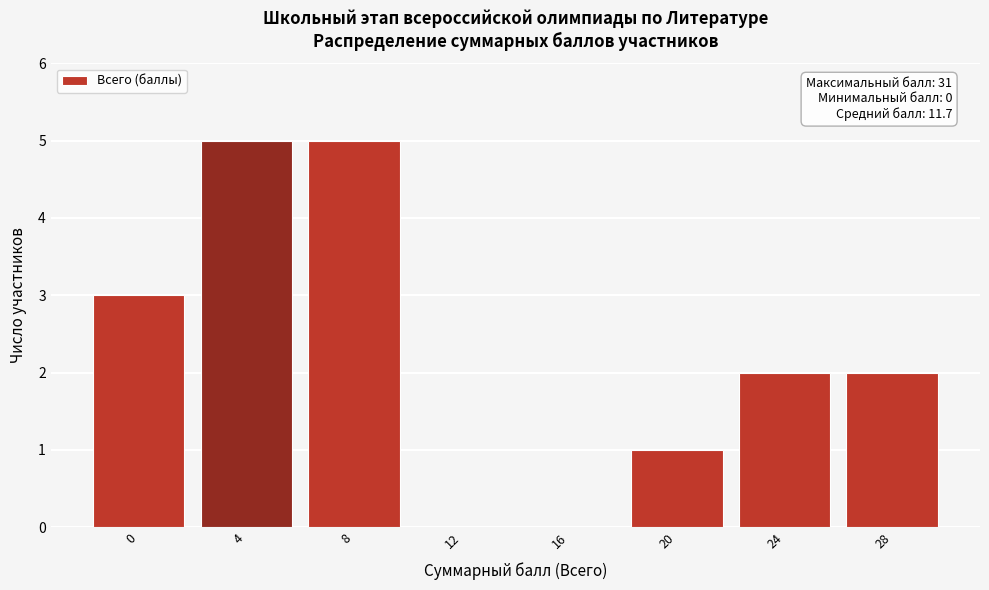

Reading left to right, transcribe all the data shown in this chart.

0=3	4=5	8=5	12=0	16=0	20=1	24=2	28=2